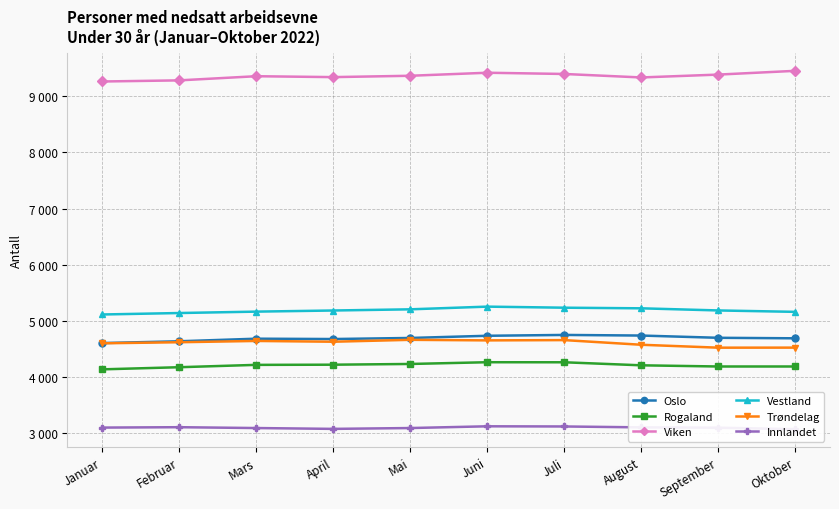

Between Juli and Oktober, which is larger?

Juli